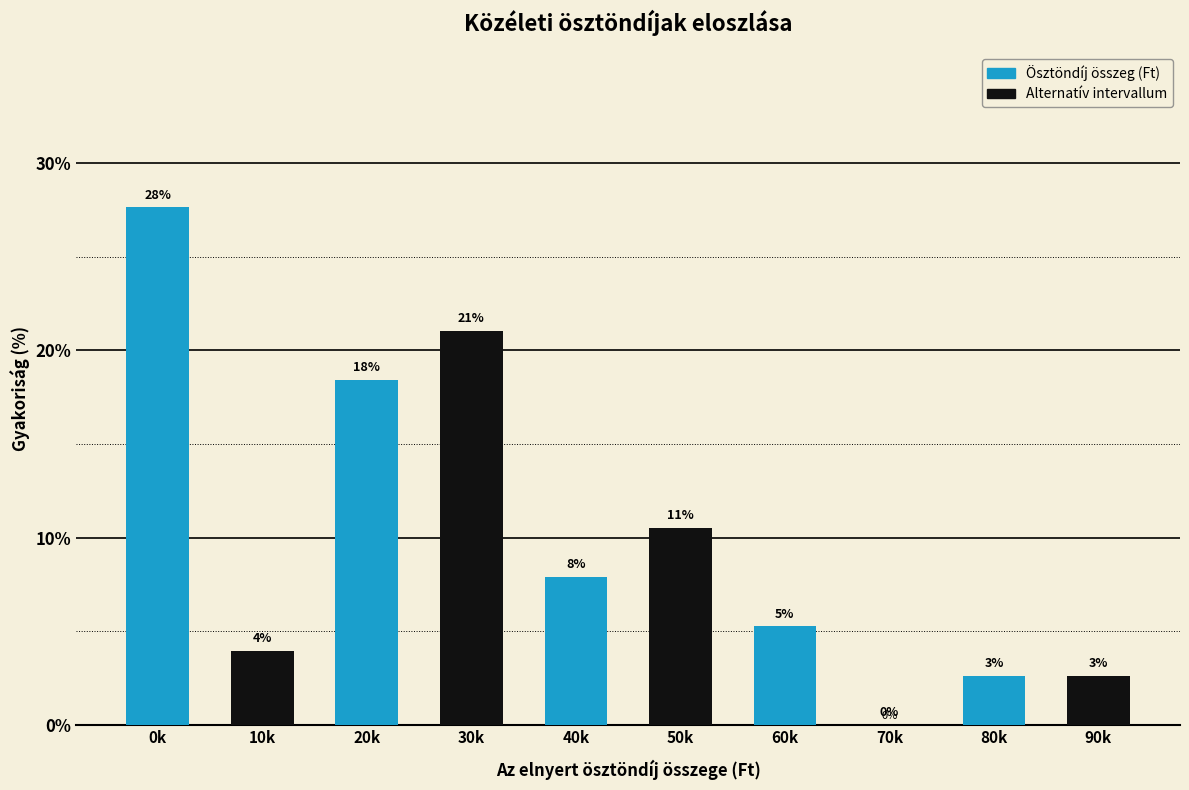

Are the bars horizontal?

No